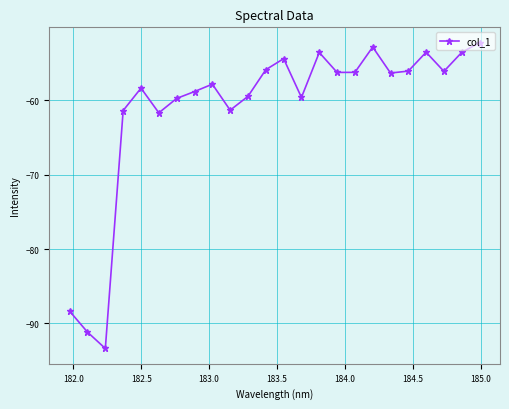

What is the smallest value displayed?

-93.4